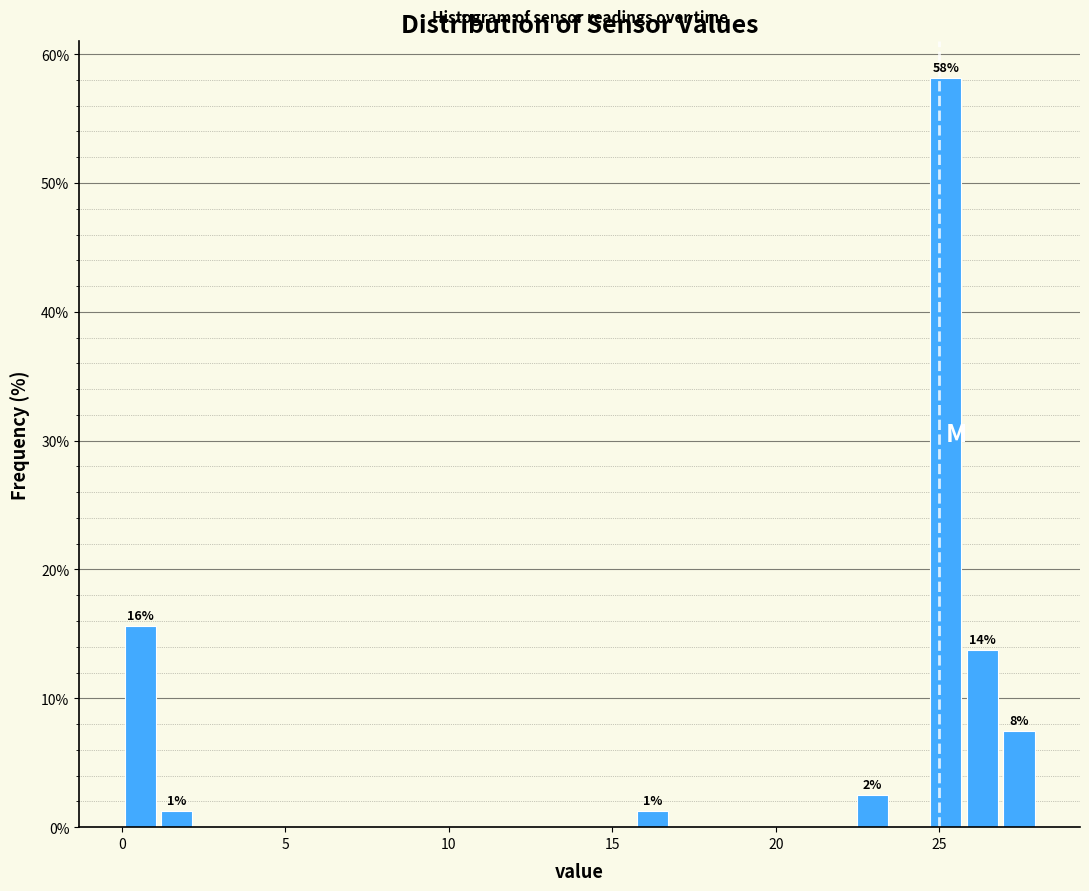

Around what value on the x-axis is the tallest bar? Give the approximate position of its centre, as read against the axis.

25.0